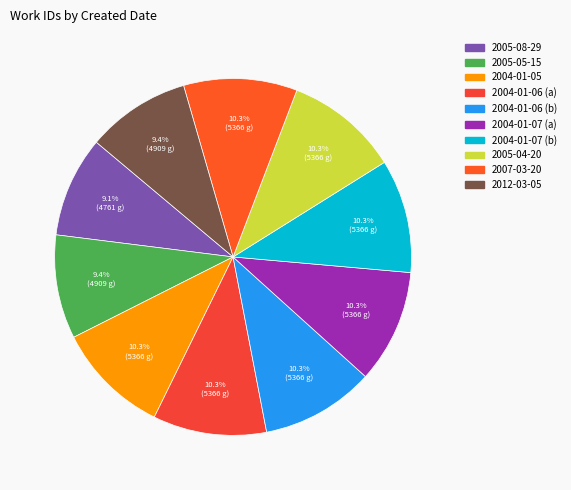

Is 2005-08-29 the majority of the pie?

No